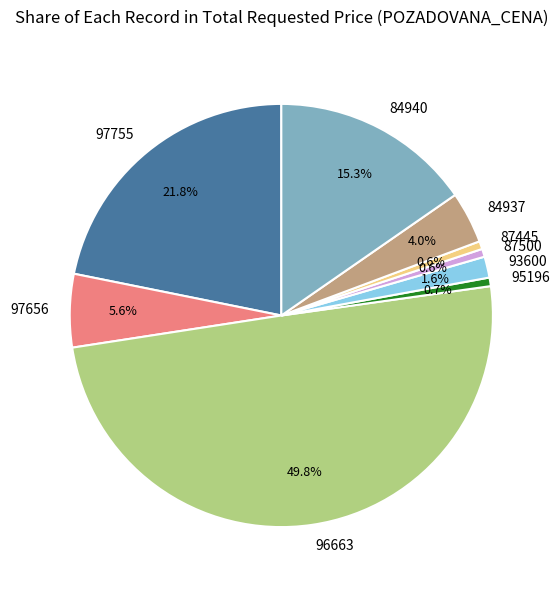

Is 84937 the majority of the pie?

No